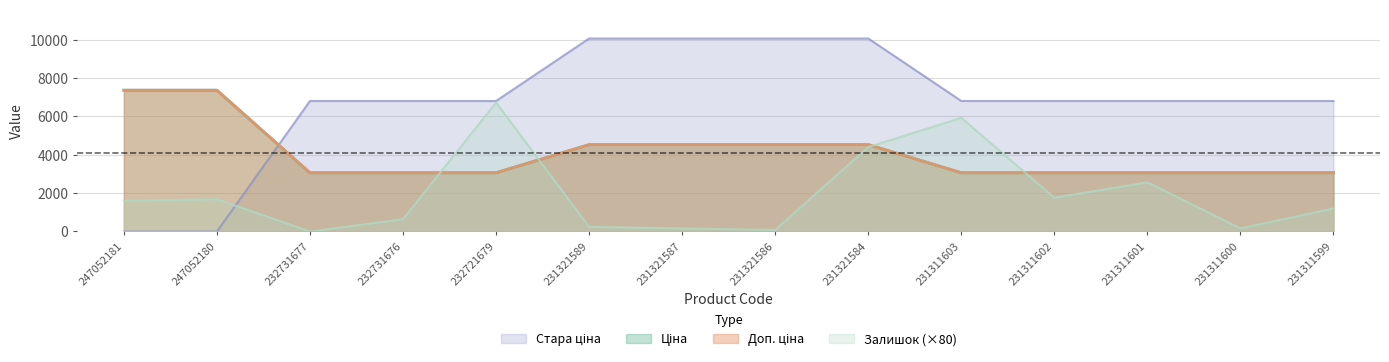

What is the difference between the second highest and second lowest values in the Доп. ціна series?

4300.2